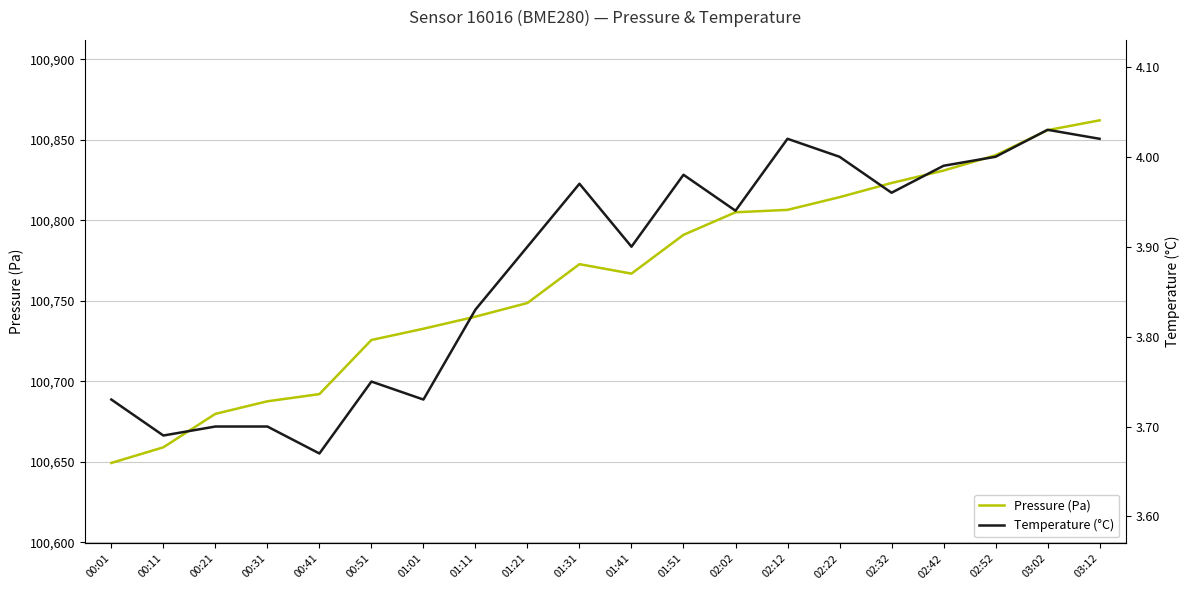

At which category does Pressure (Pa) reach its first local valley?

01:41